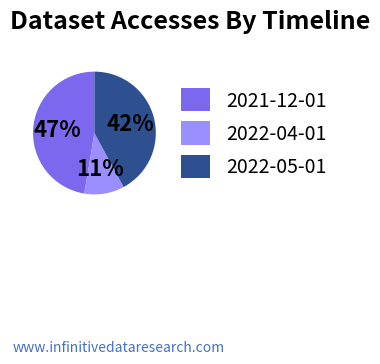

The 2021-12-01 slice represents 53% of the pie. True or false?

False